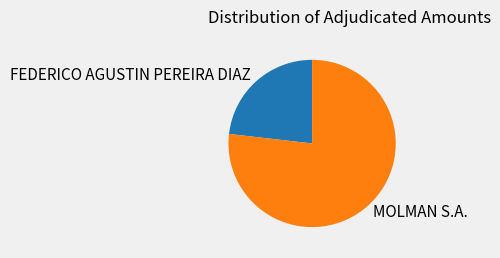

True or false: FEDERICO AGUSTIN PEREIRA DIAZ accounts for 23% of the total.

True